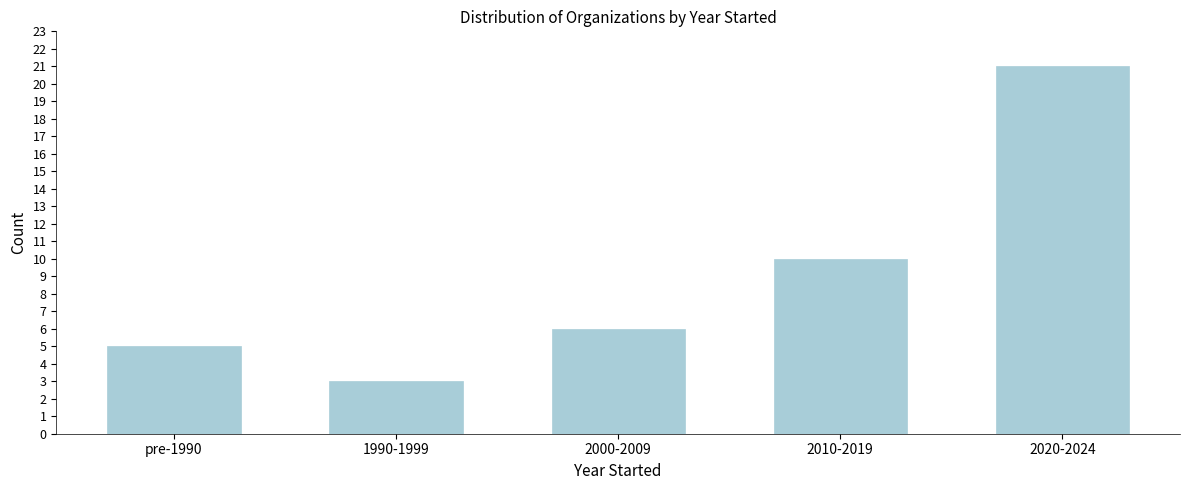

Reading right to left, extract all data points from this chart.

21	10	6	3	5